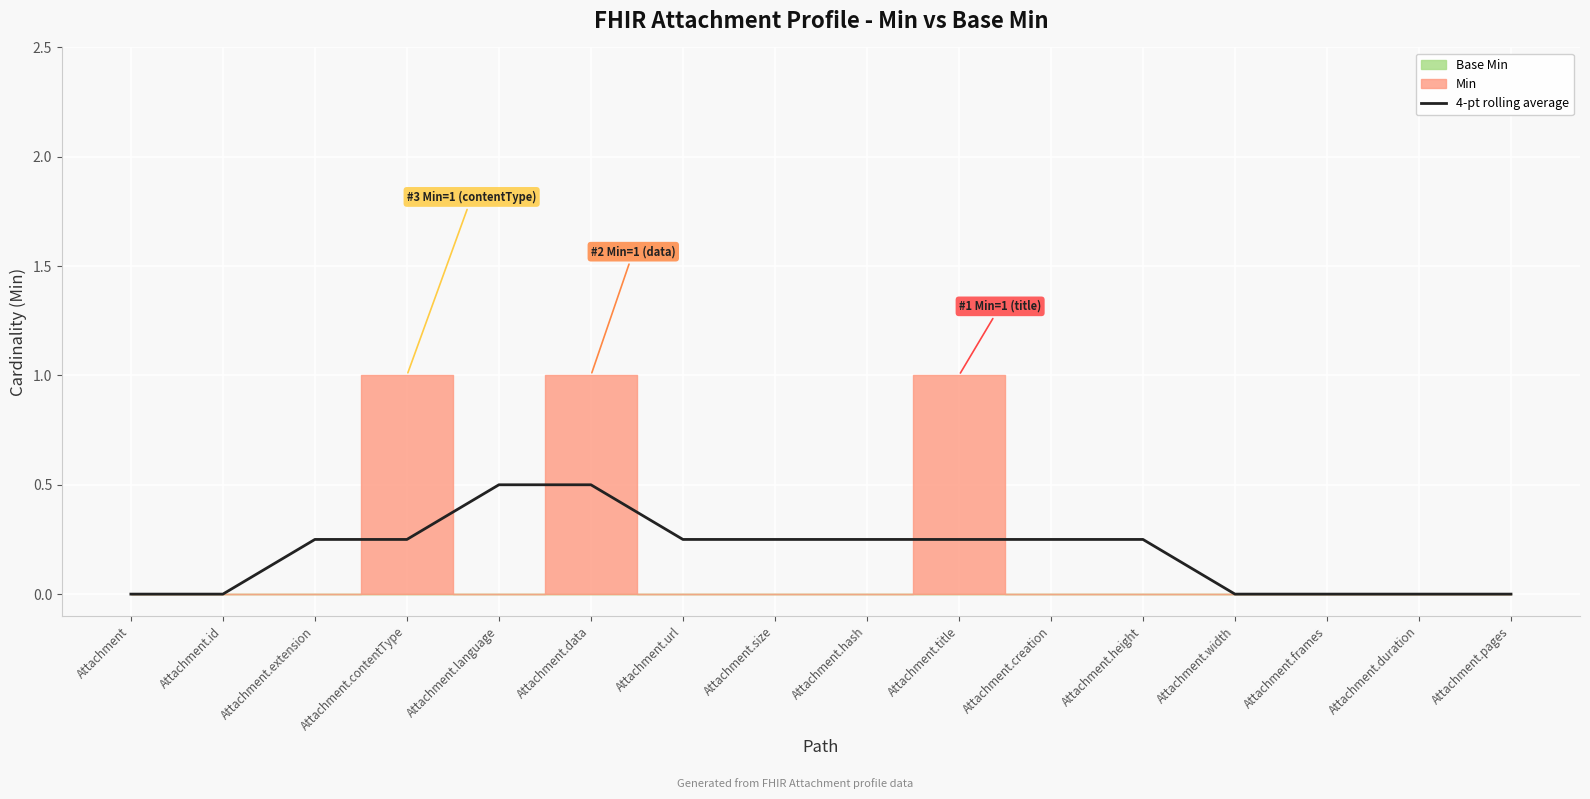

The chart shows a value of 0.3 at Attachment. True or false?

False